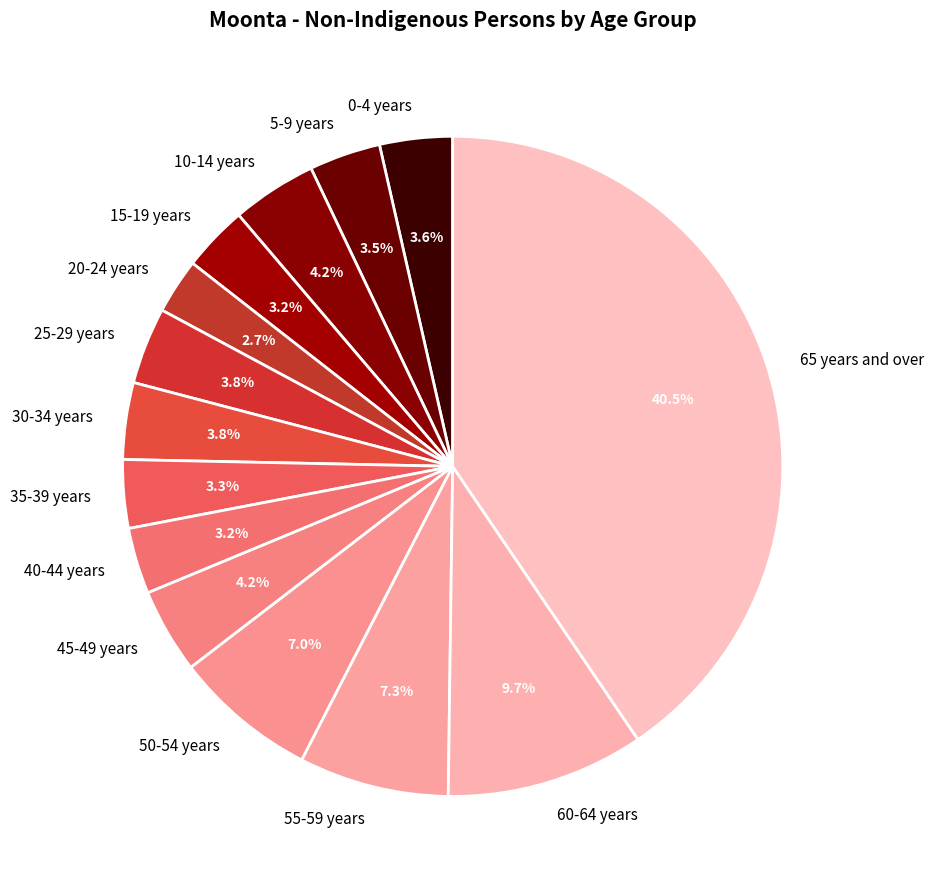

What is the smallest slice in the pie chart?

20-24 years